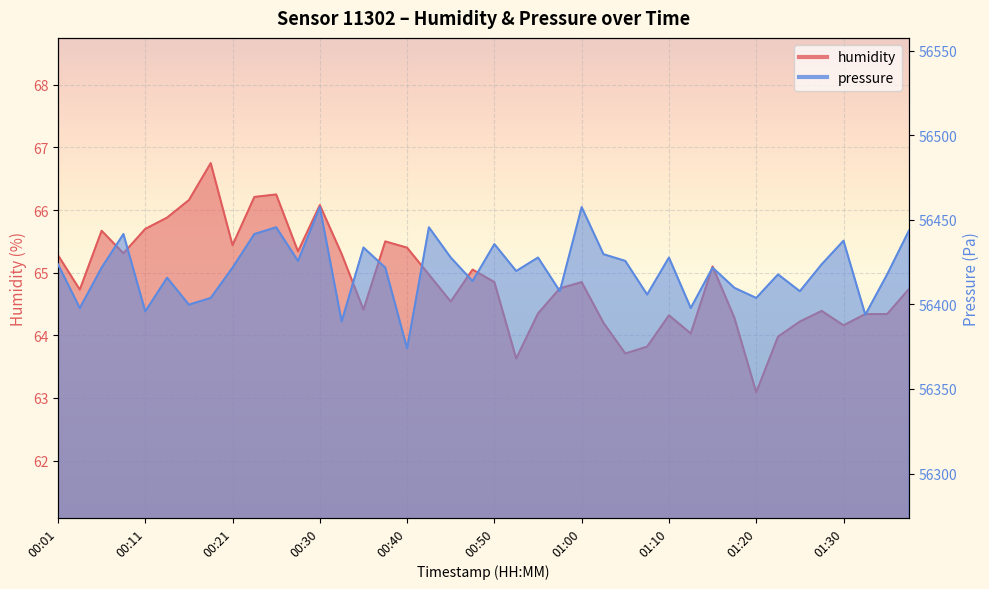

The pressure series shows 36433.3 at 01:00. True or false?

False